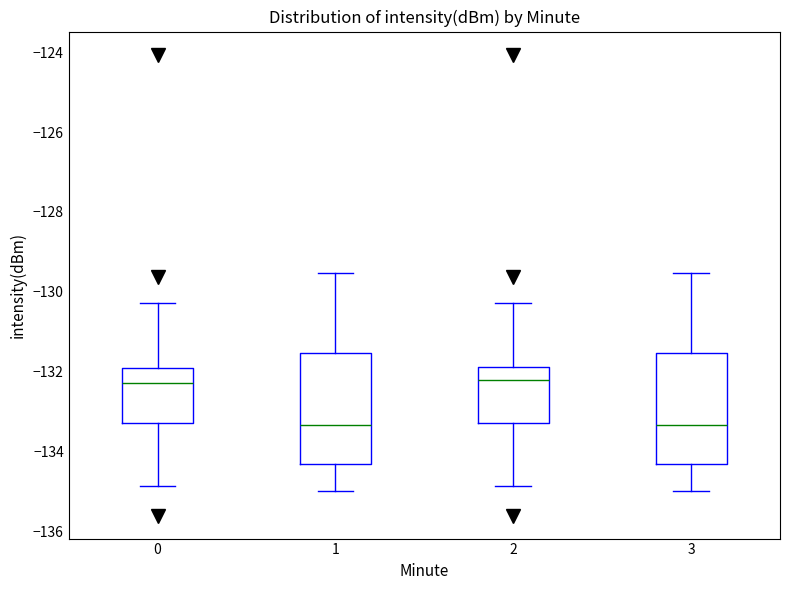

Reading left to right, read every box against the y-axis: the position of its median line, the range the box covers, and the ends of its whiskers. The values are not printed on the chart, so give them approximately, as read against the axis.

0: median -132.2, box -133.2 to -132.0, whiskers -134.8 to -130.2
1: median -133.4, box -134.4 to -131.6, whiskers -135.0 to -129.6
2: median -132.2, box -133.2 to -131.8, whiskers -134.8 to -130.2
3: median -133.4, box -134.4 to -131.6, whiskers -135.0 to -129.6